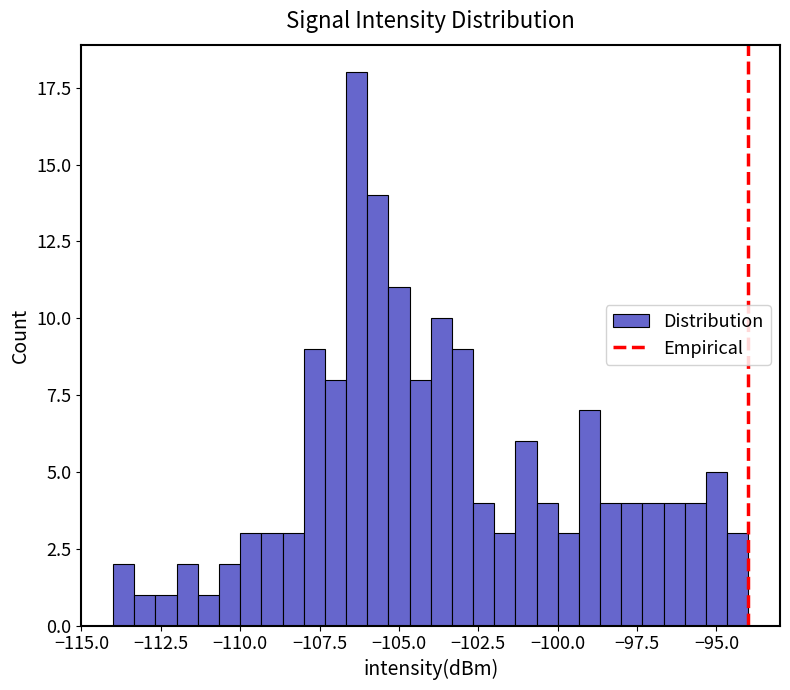

Read against the x-axis, roughly where is the centre of the tallest bar?

-106.5